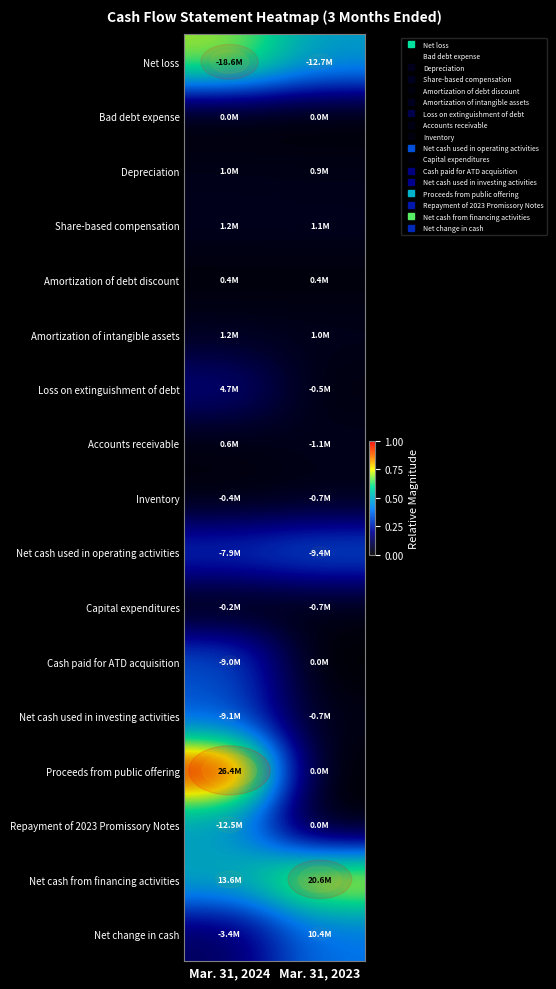

Which category has the lowest value in the row_2 series?

Mar. 31, 2023